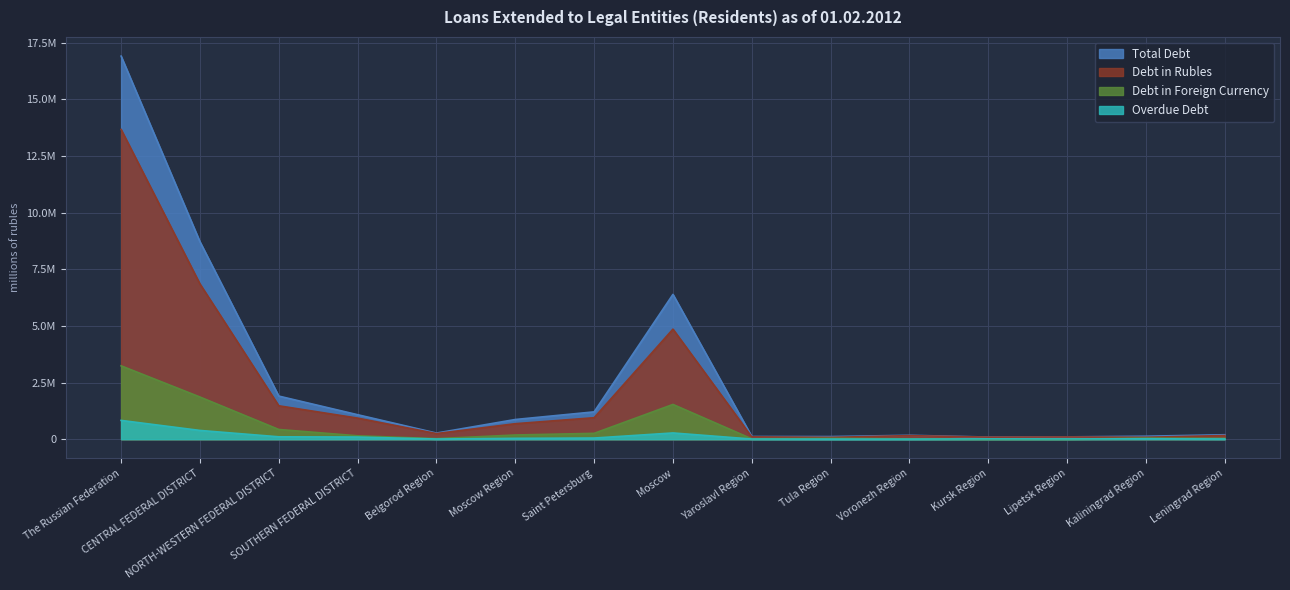

Where is the first local maximum for Debt in Foreign Currency?

Moscow